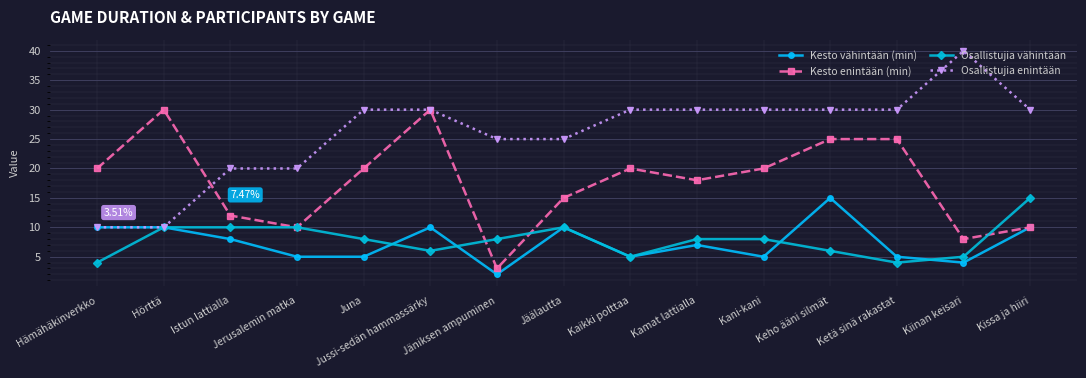

Does the chart display data point markers on the line(s)?

Yes